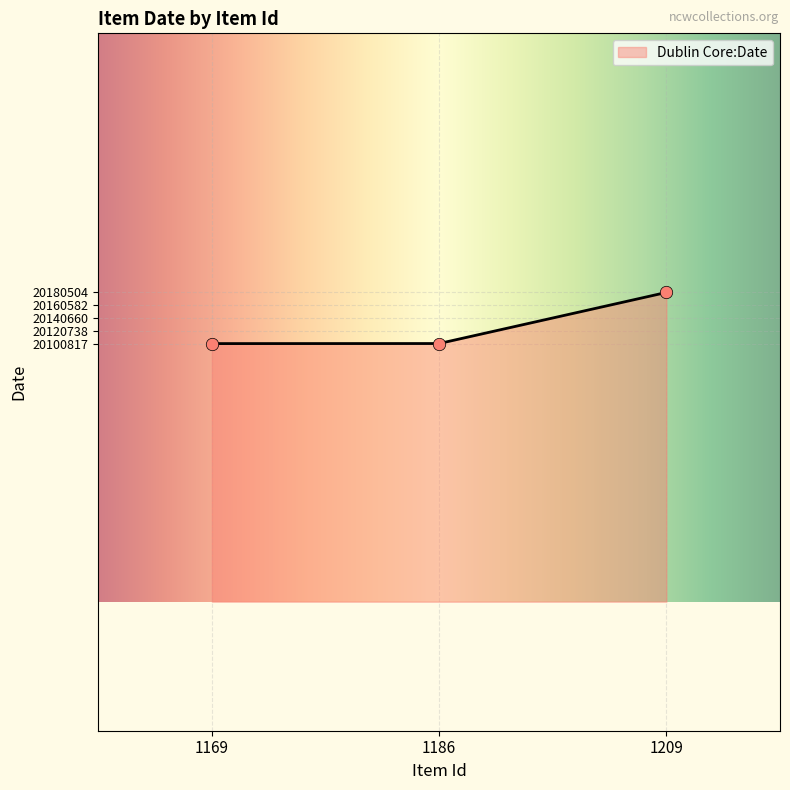

Approximately how many times larger is the value at 1209 compared to 1186?

1.0